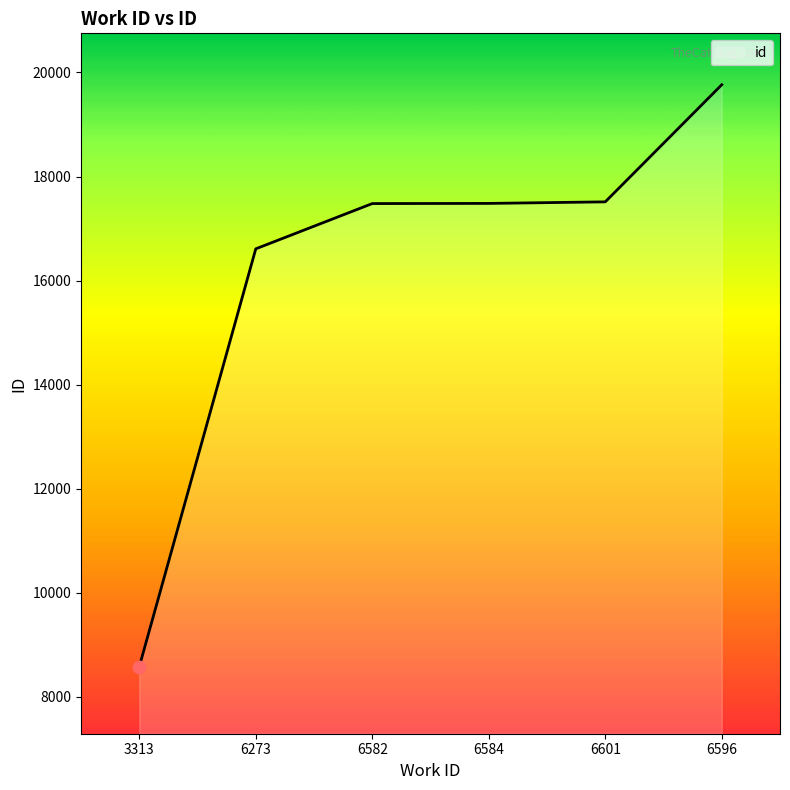

What is the change in value from 6601 to 6596?

+2250